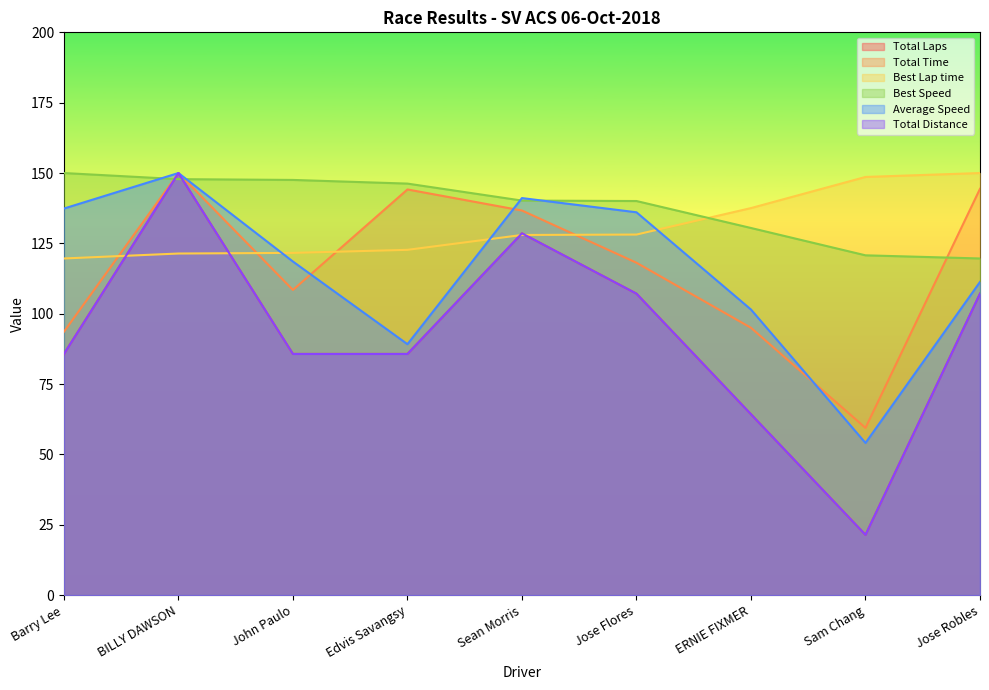

True or false: Total Laps has a value of 29.1 at Sam Chang.

False